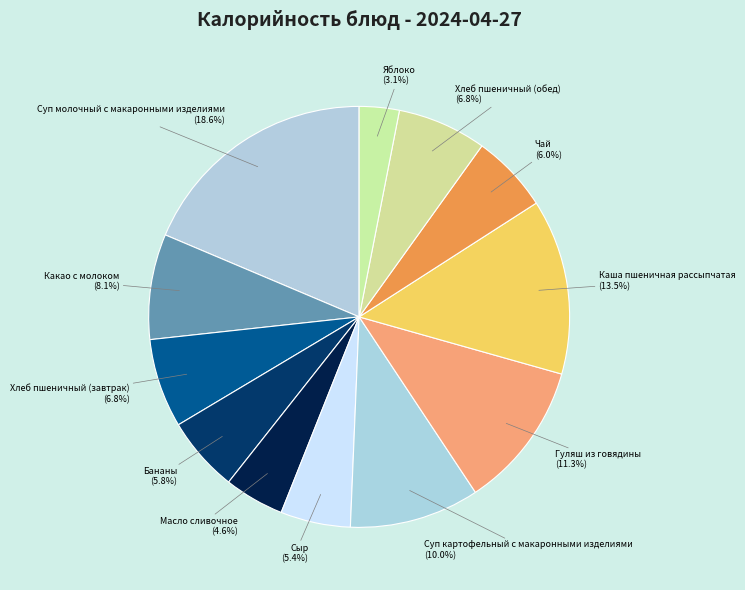

Which has a higher value, Масло сливочное or Яблоко?

Масло сливочное